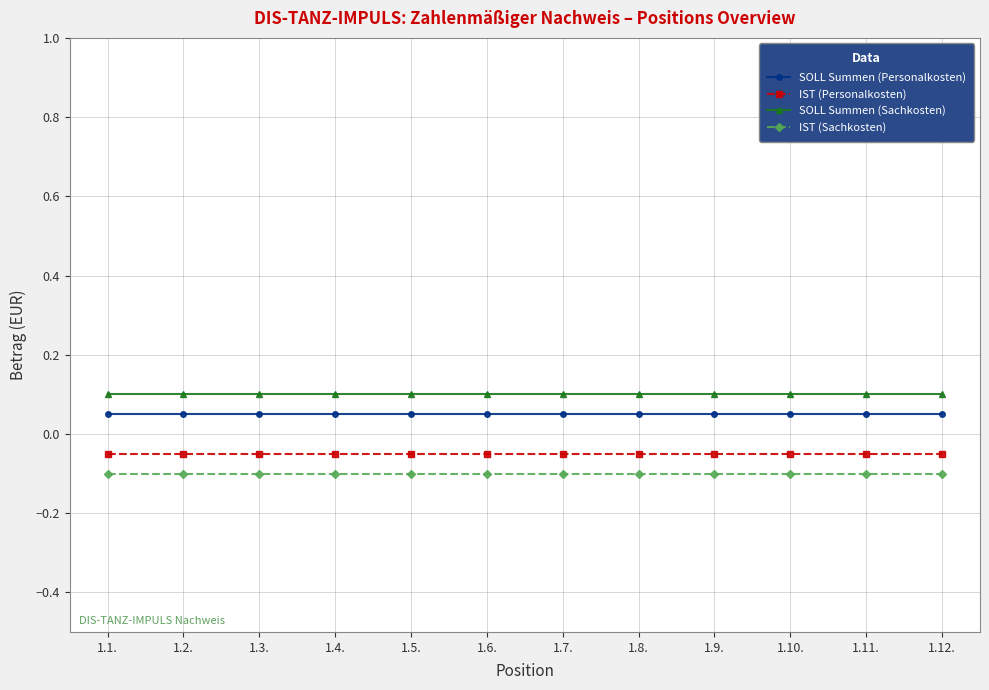

What position from the left is 1.3.?

3